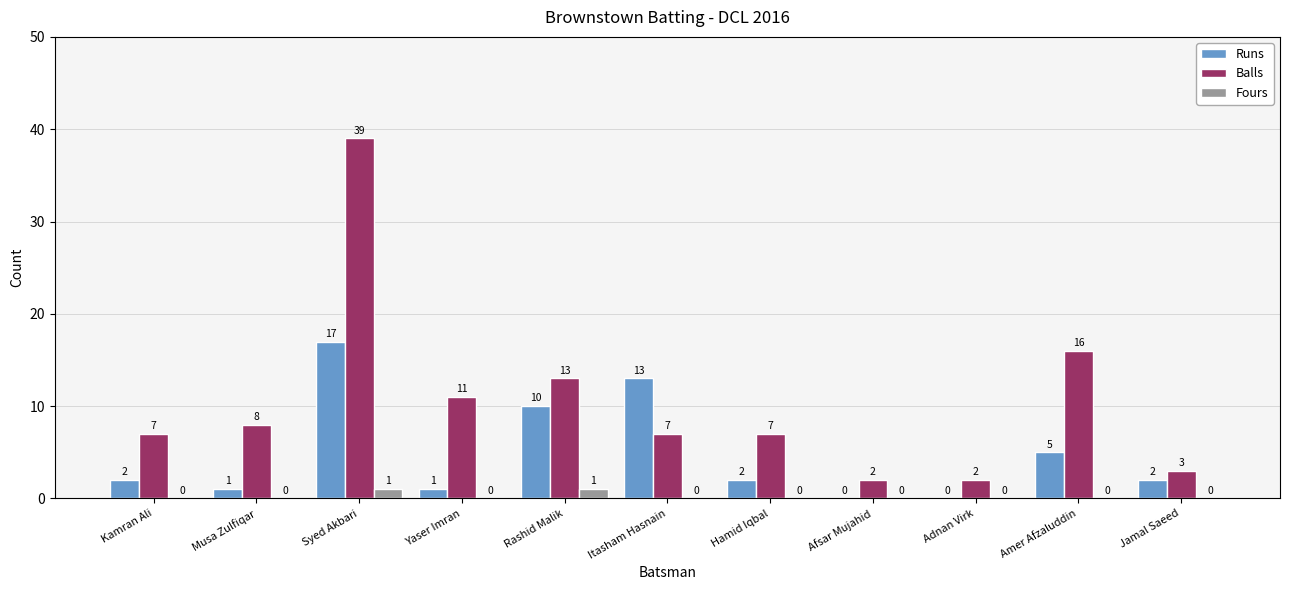

What are all the series names shown in the legend?

Runs, Balls, Fours